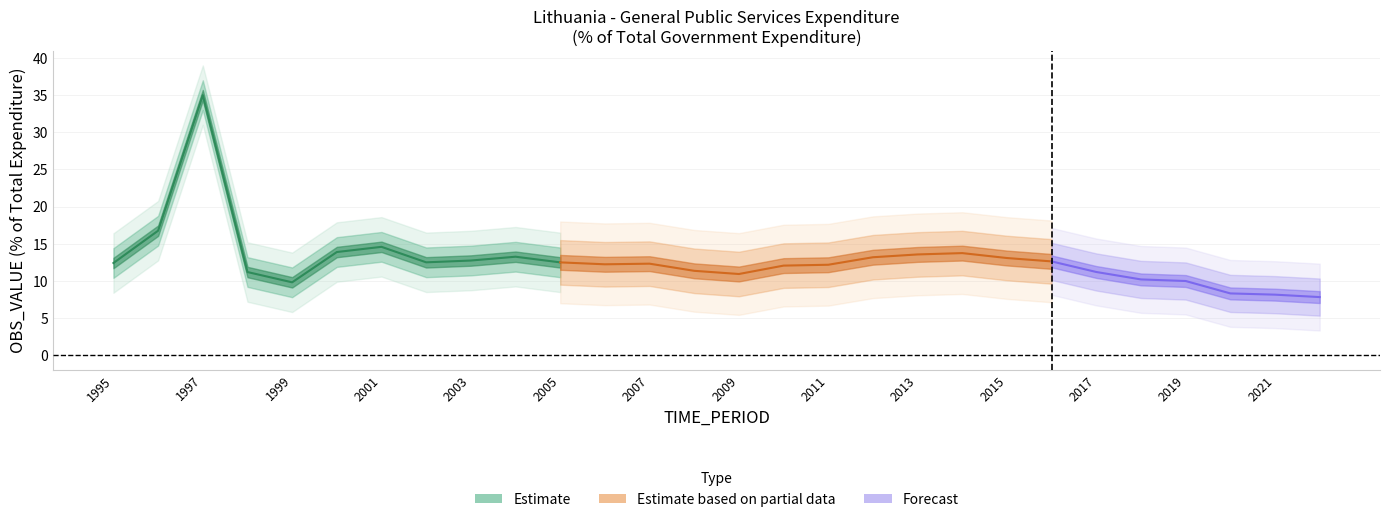

Rank the categories by value from highest to lowest.

1997, 1996, 2001, 2000, 2014, 2013, 2004, 2012, 2015, 2003, 2016, 2002, 2005, 1995, 2007, 2006, 2011, 2010, 2008, 2017, 1998, 2009, 2018, 2019, 1999, 2020, 2021, 2022